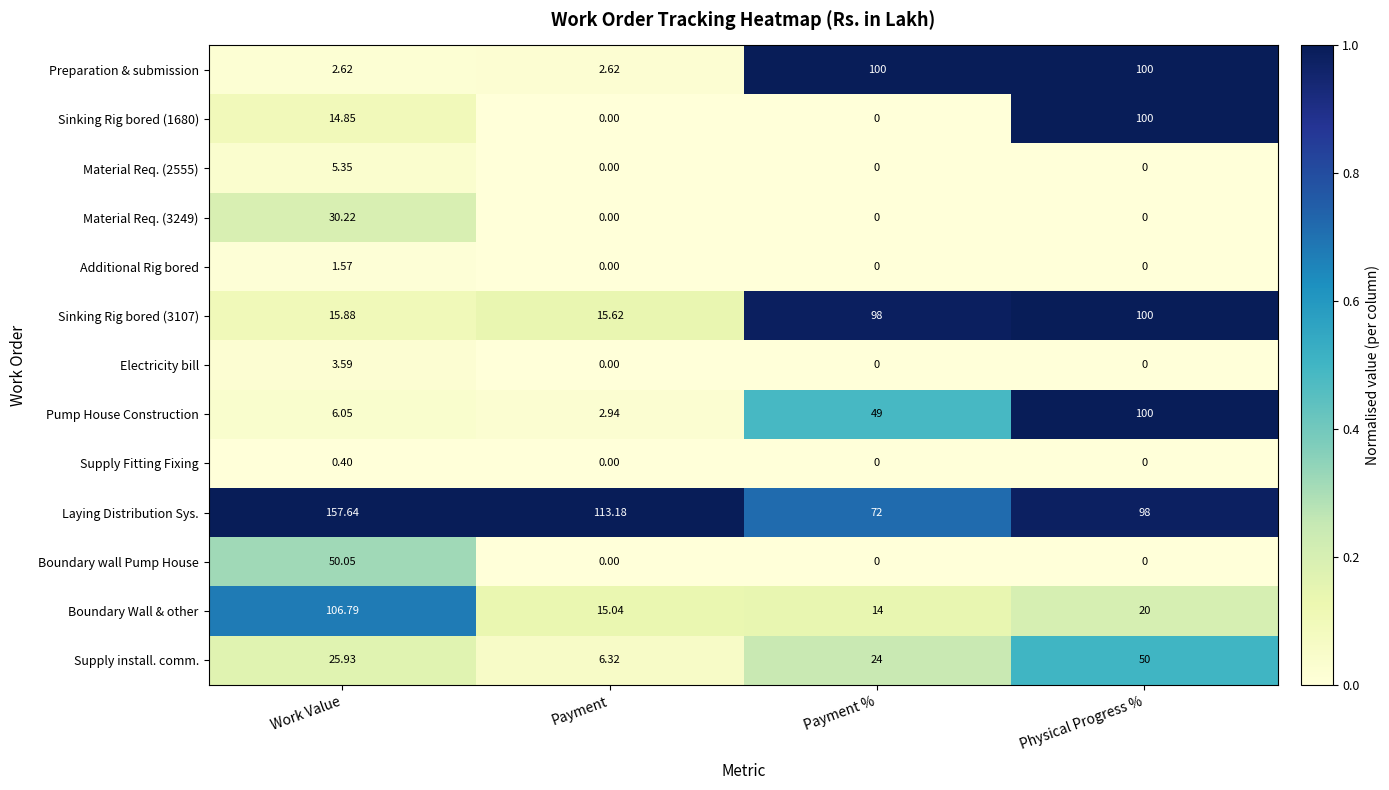

Which series has the largest total across all categories?

Laying Distribution Sys.